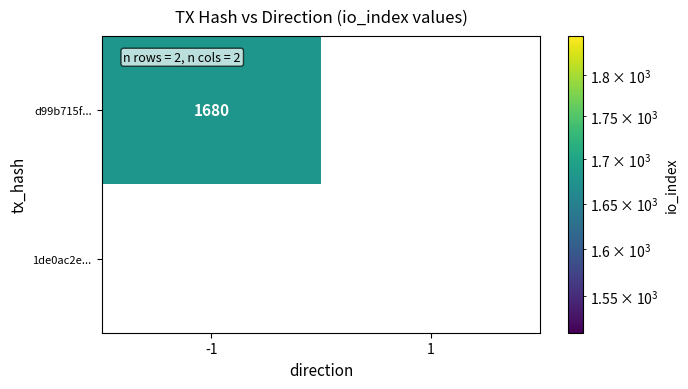

Count the number of categories in the chart.

2